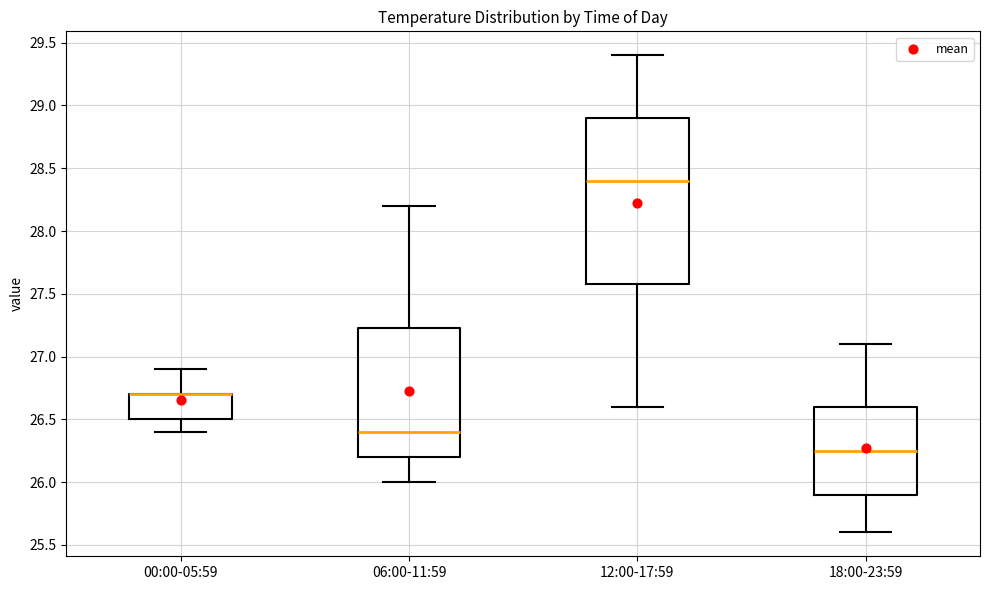

Reading left to right, read every box against the y-axis: the position of its median line, the range the box covers, and the ends of its whiskers. The values are not printed on the chart, so give them approximately, as read against the axis.

00:00-05:59: median 26.70 (drawn on the box's upper edge), box 26.50 to 26.70, whiskers 26.40 to 26.90
06:00-11:59: median 26.40, box 26.20 to 27.25, whiskers 26.00 to 28.20
12:00-17:59: median 28.40, box 27.60 to 28.90, whiskers 26.60 to 29.40
18:00-23:59: median 26.25, box 25.90 to 26.60, whiskers 25.60 to 27.10